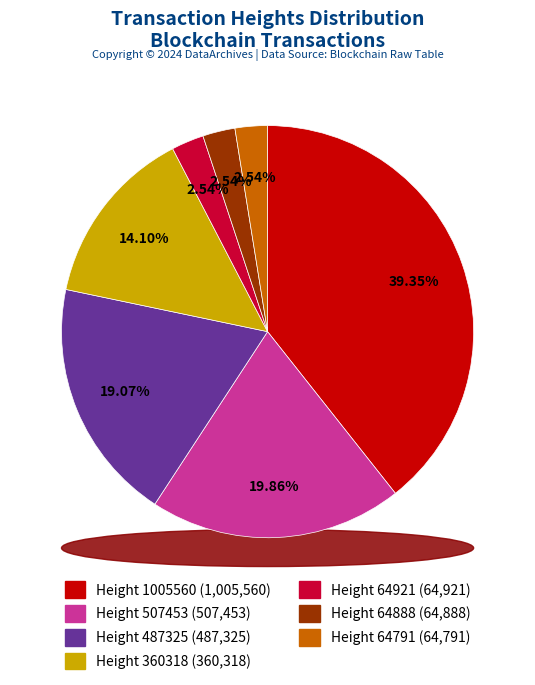

Between Height 1005560 and Height 64888, which is larger?

Height 1005560